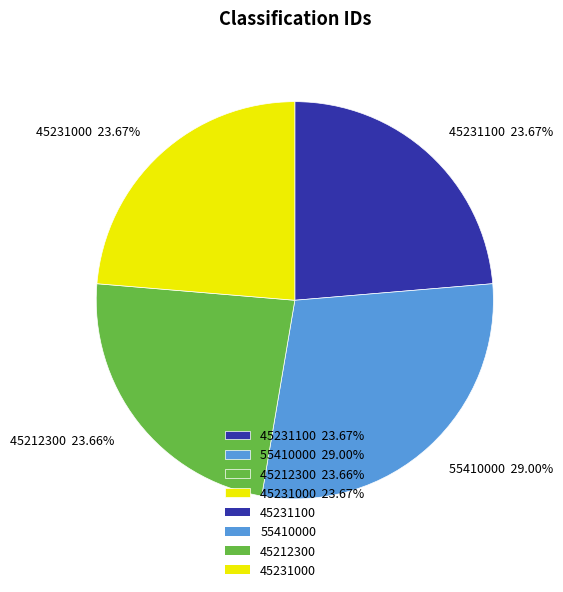

To the nearest percent, what portion does 45231000 represent?

24%